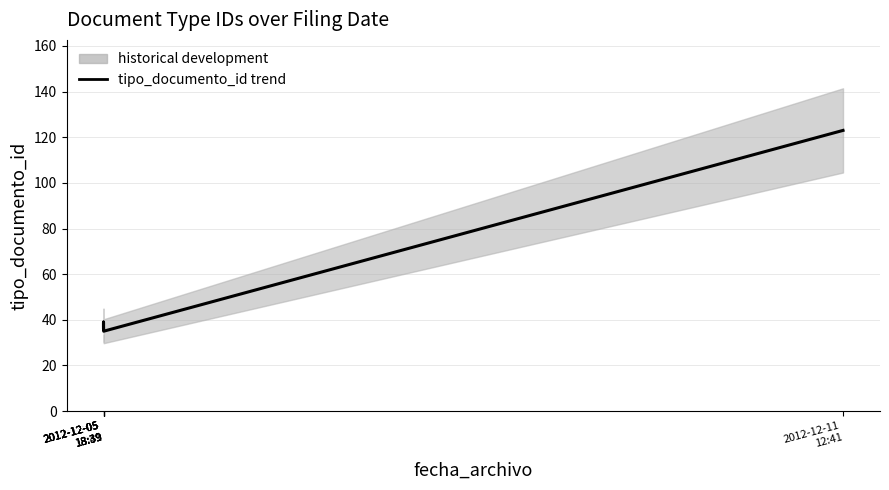

At which label does the data first exceed 38?

2012-12-05
18:39